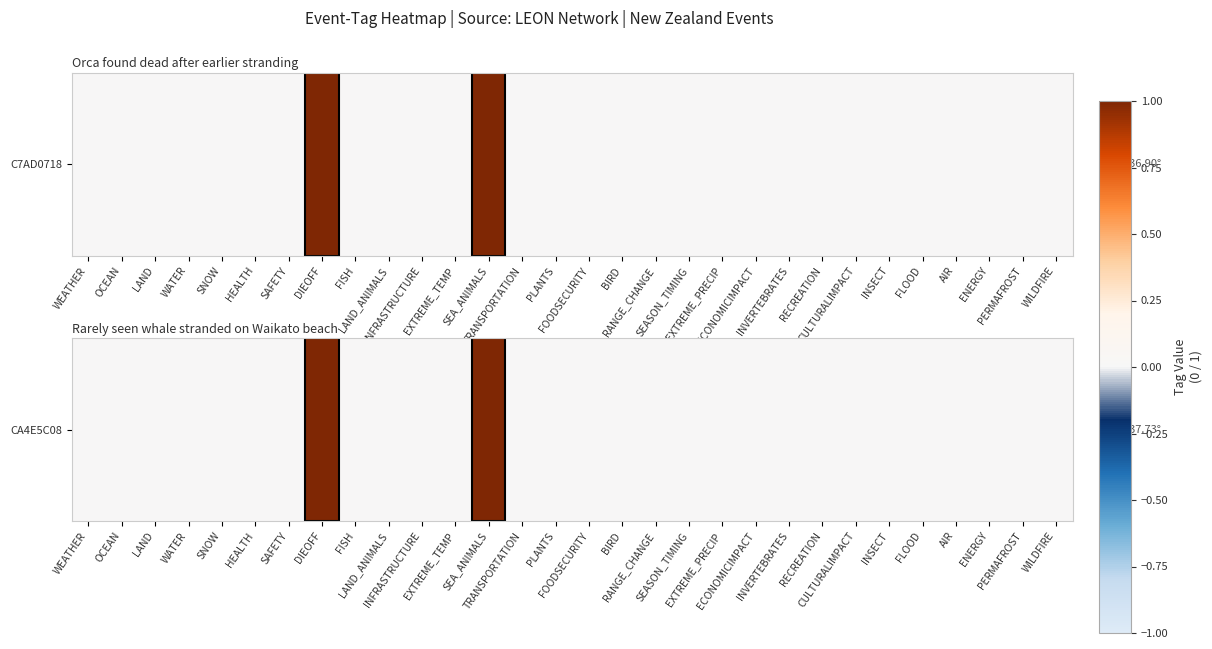

The chart shows a value of 1 at INVERTEBRATES. True or false?

False